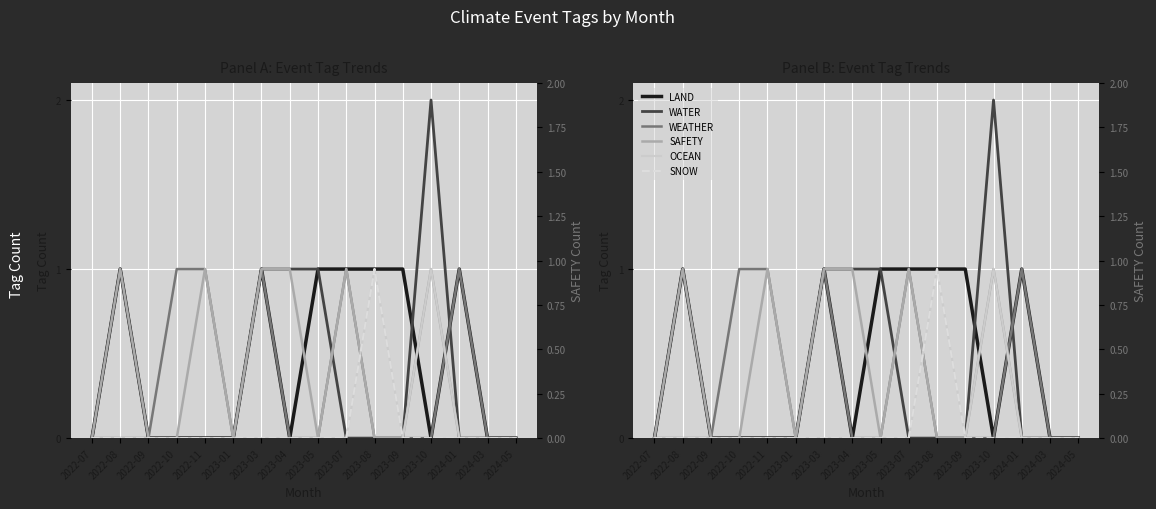

Is it true that SAFETY equals 1 at 2023-07?

False